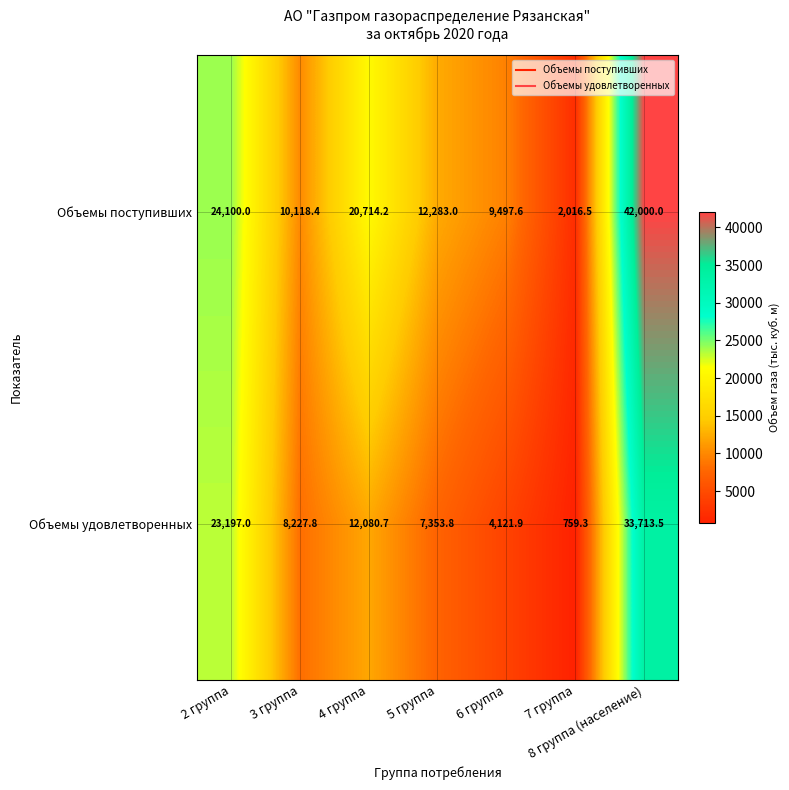

The Объемы поступивших series shows 2881.7 at 6 группа. True or false?

False